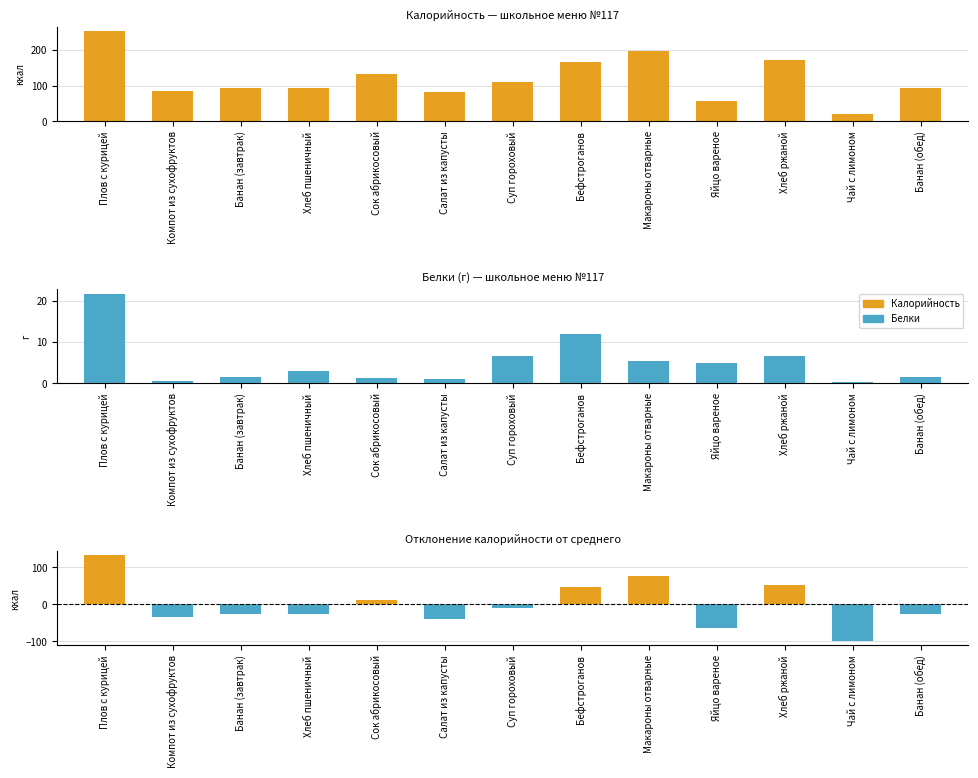

At which category is the sum across all series the highest?

Плов с курицей